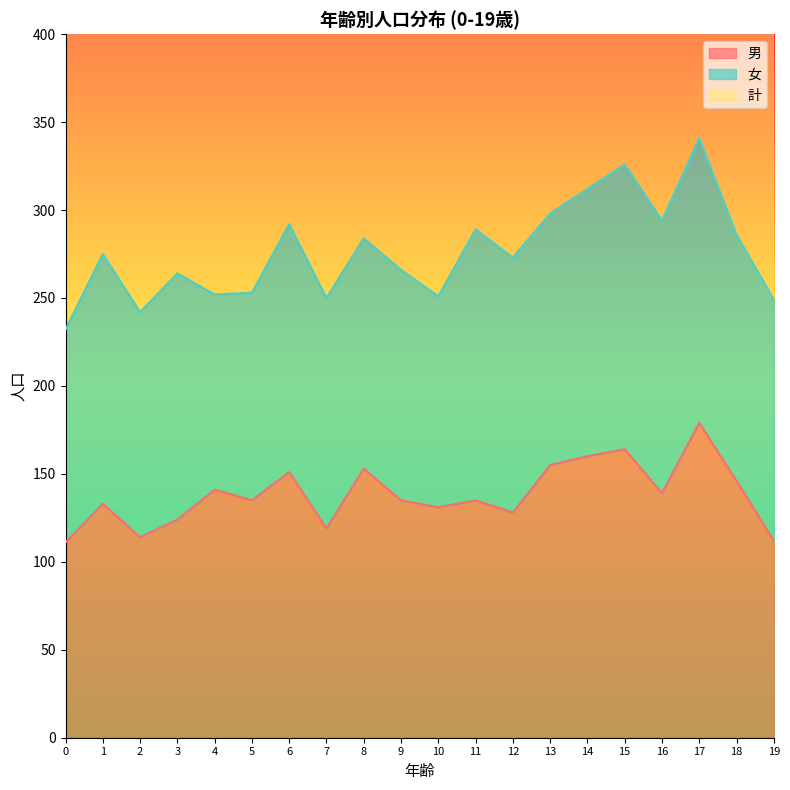

The value of 男 at 19 is 184. True or false?

False